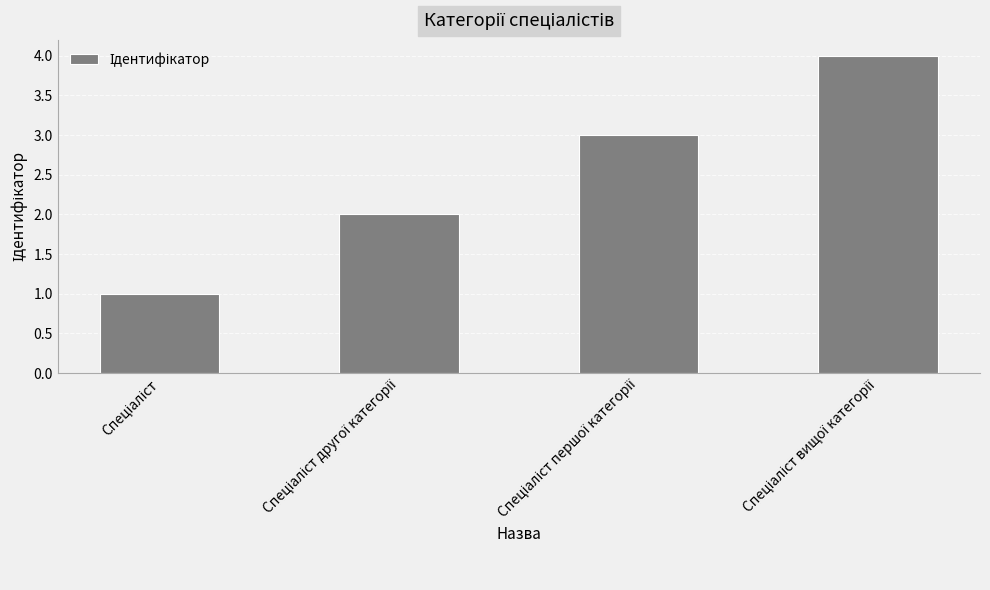

What is the maximum value shown in the chart?

4